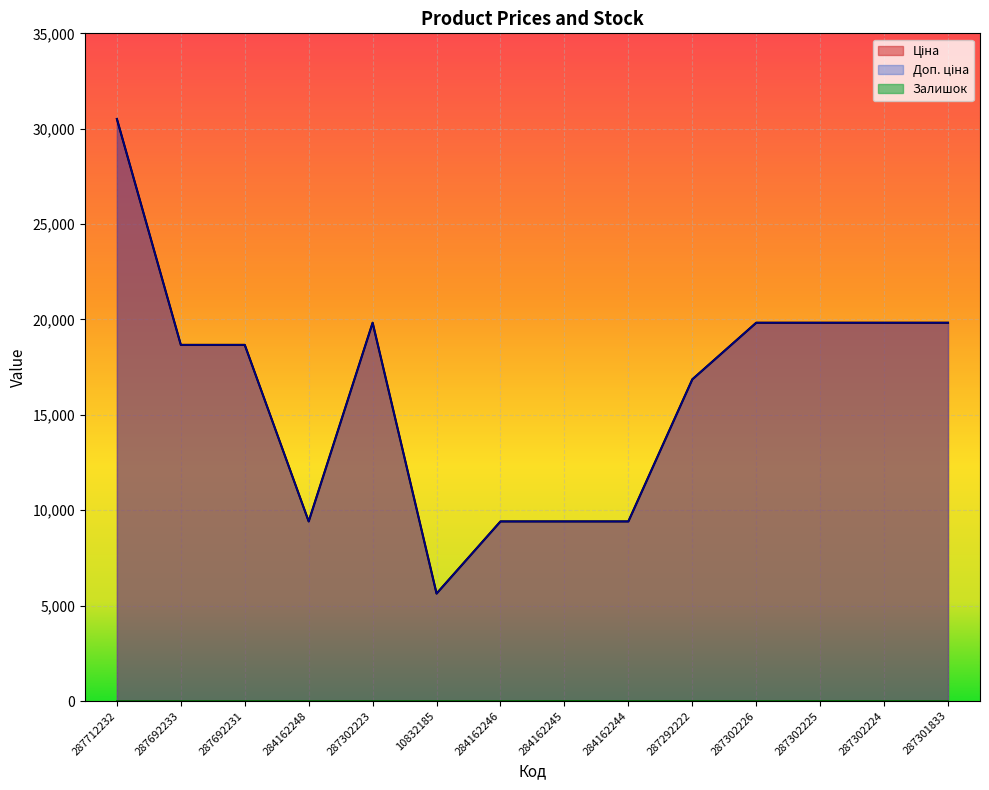

How many values in the Залишок series exceed 1?

4